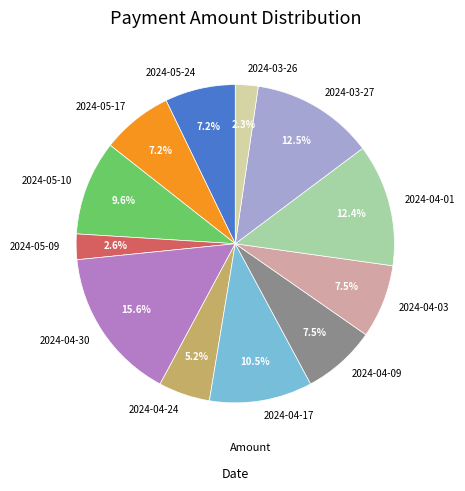

To the nearest percent, what is the difference between the largest and smallest slice percentages?

13%